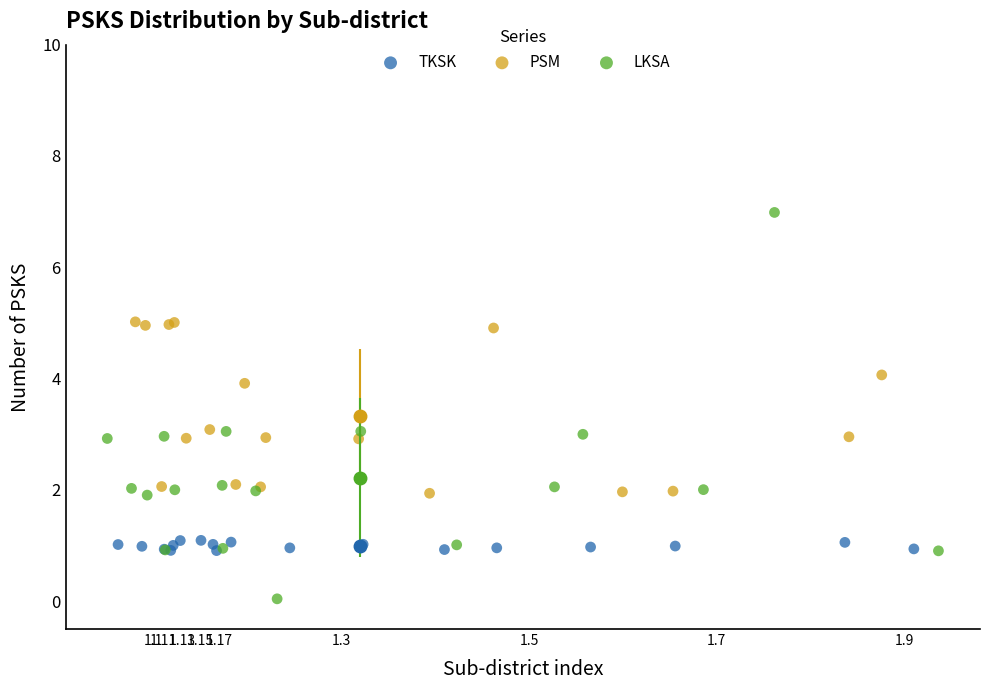

Which series has the largest Y range (max minus min)?

LKSA